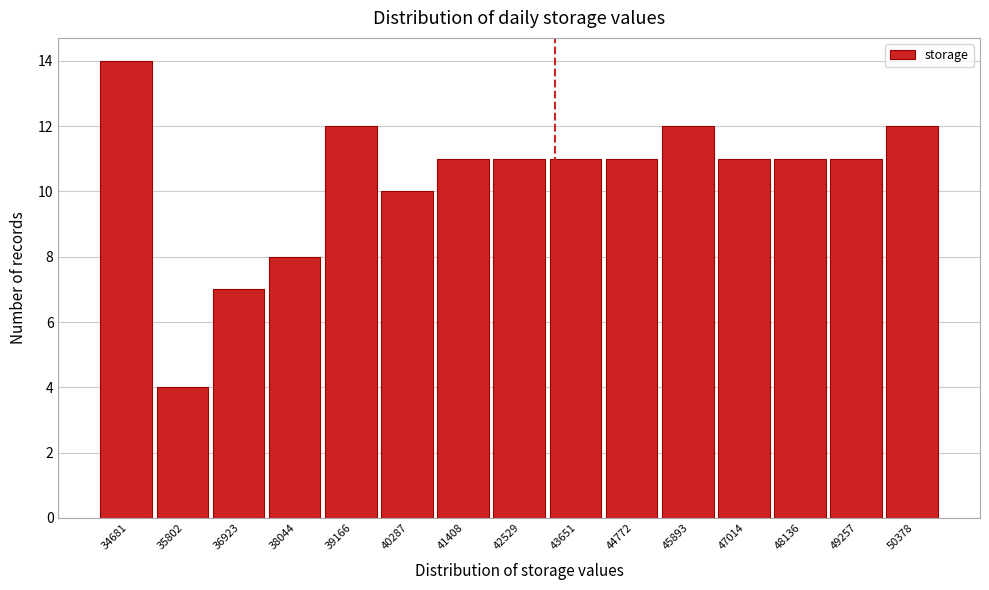

Reading left to right, transcribe all the data shown in this chart.

14	4	7	8	12	10	11	11	11	11	12	11	11	11	12